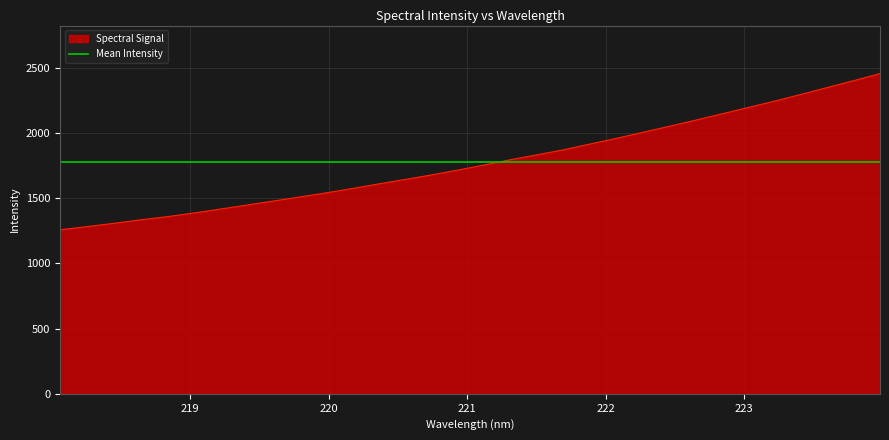

What is the label of the 23rd point from the right?

219.7801